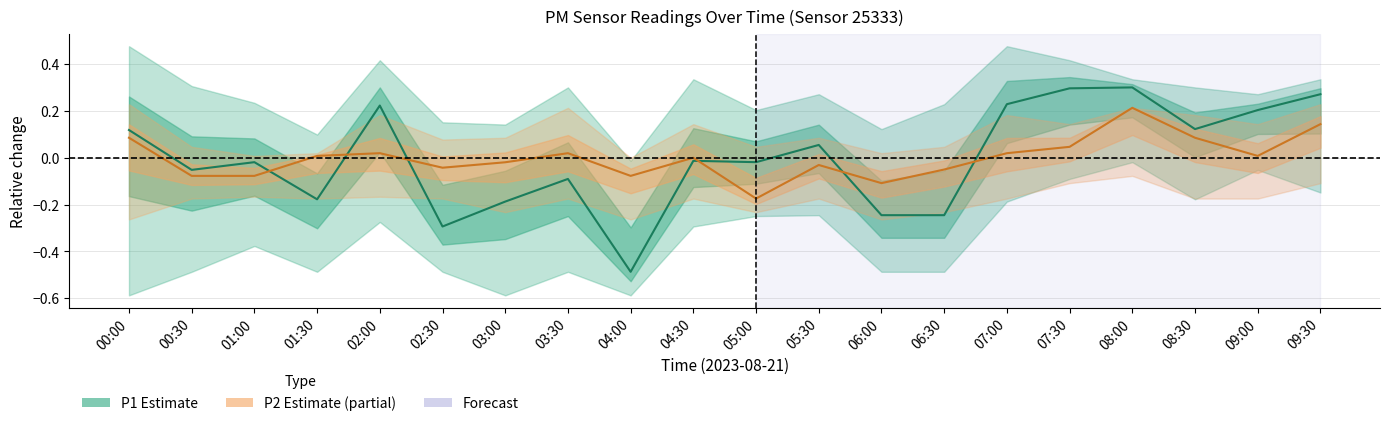

At which label does P2 (PM2.5) first exceed 0?

00:00